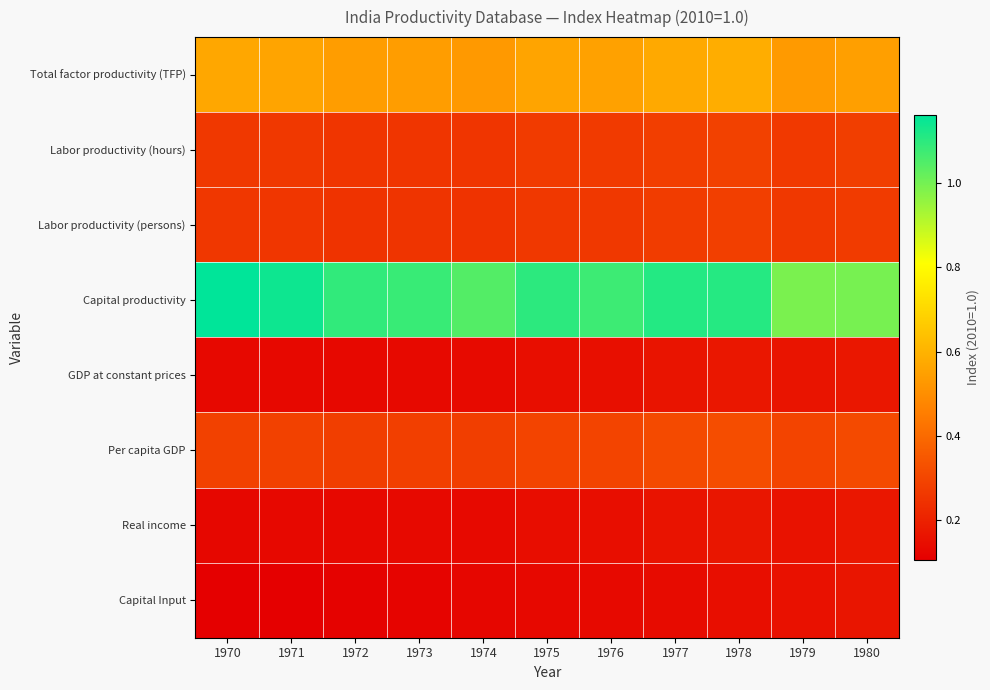

Which series has the widest spread of values?

Capital productivity